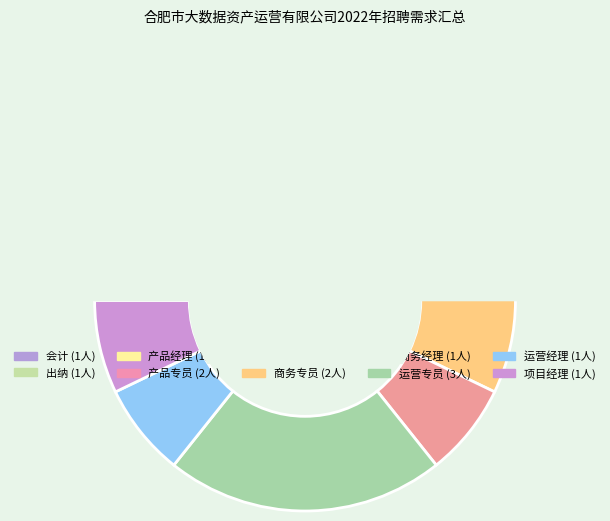

Is the sum of 产品经理 and 会计 greater than half?

No